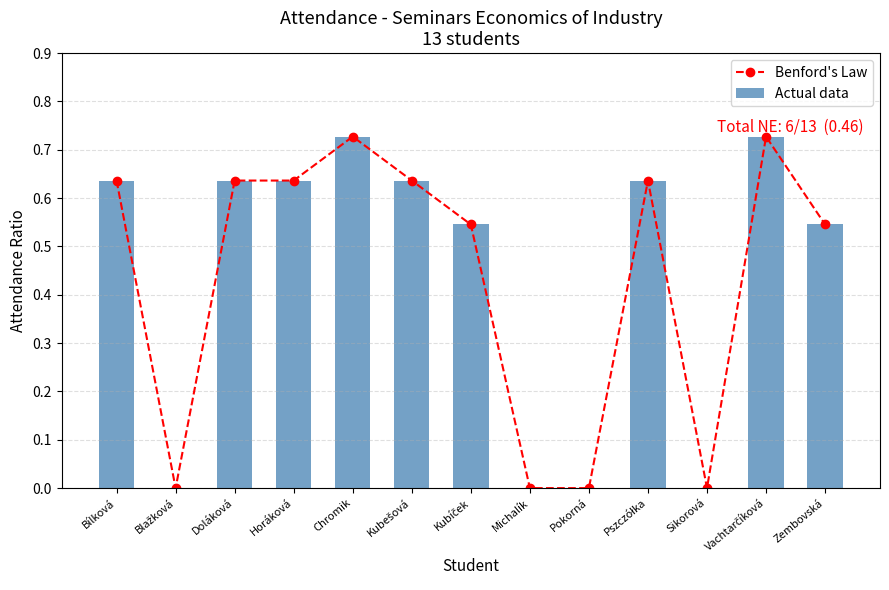

How many data points does each series have?

13